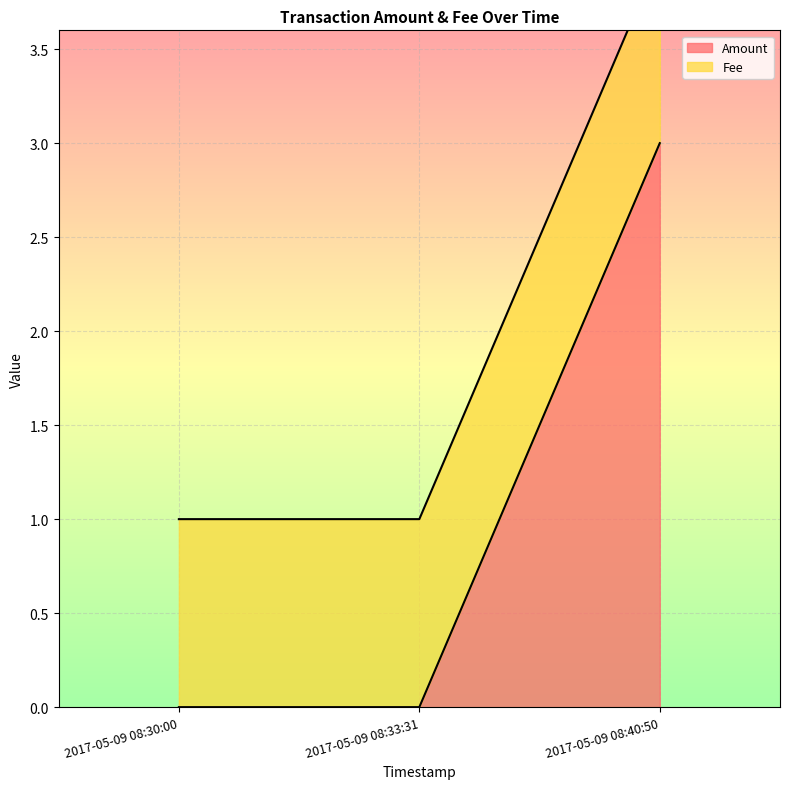

What is the sum of the values at 2017-05-09 08:33:31 and 2017-05-09 08:40:50?

3